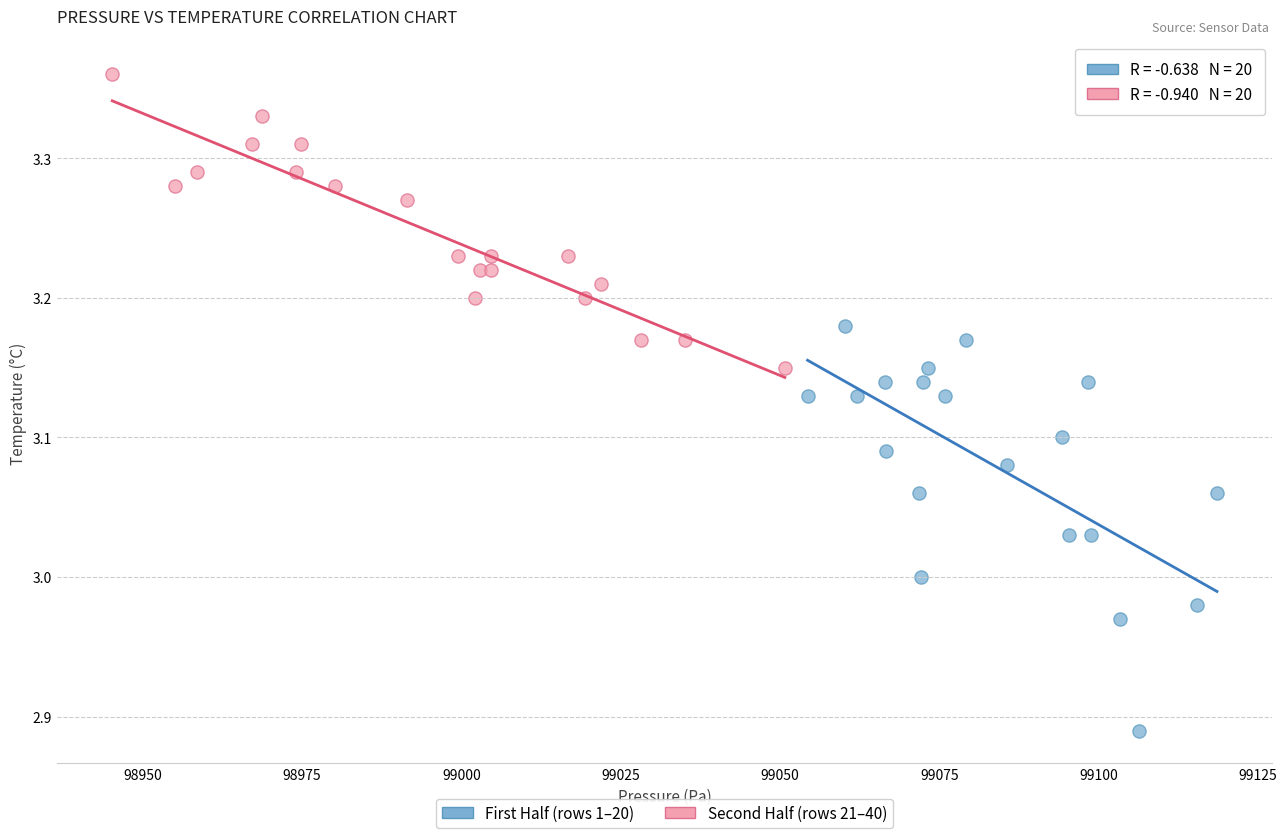

Which series reaches the maximum Y coordinate?

Second Half (rows 21–40)